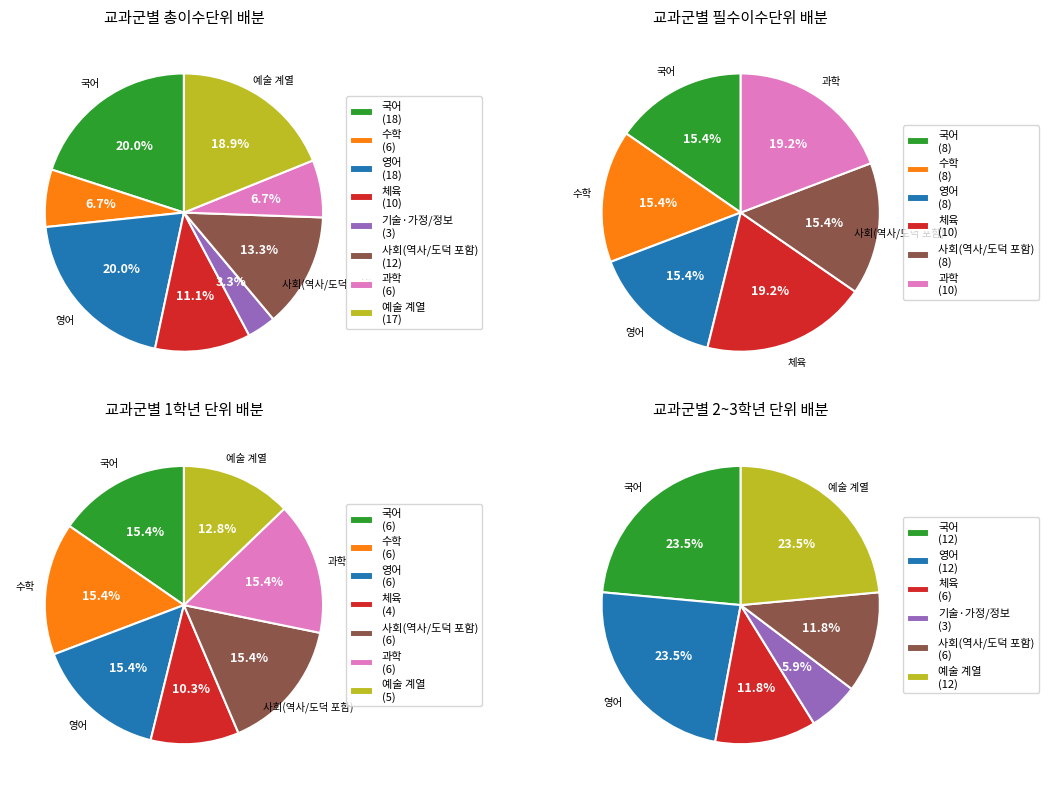

Between 영어 and 체육, which is larger?

영어